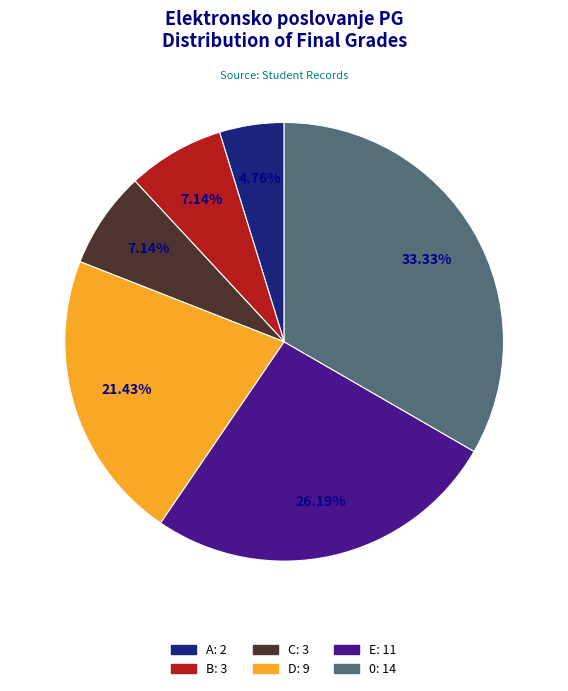

To the nearest percent, what portion does B represent?

7%